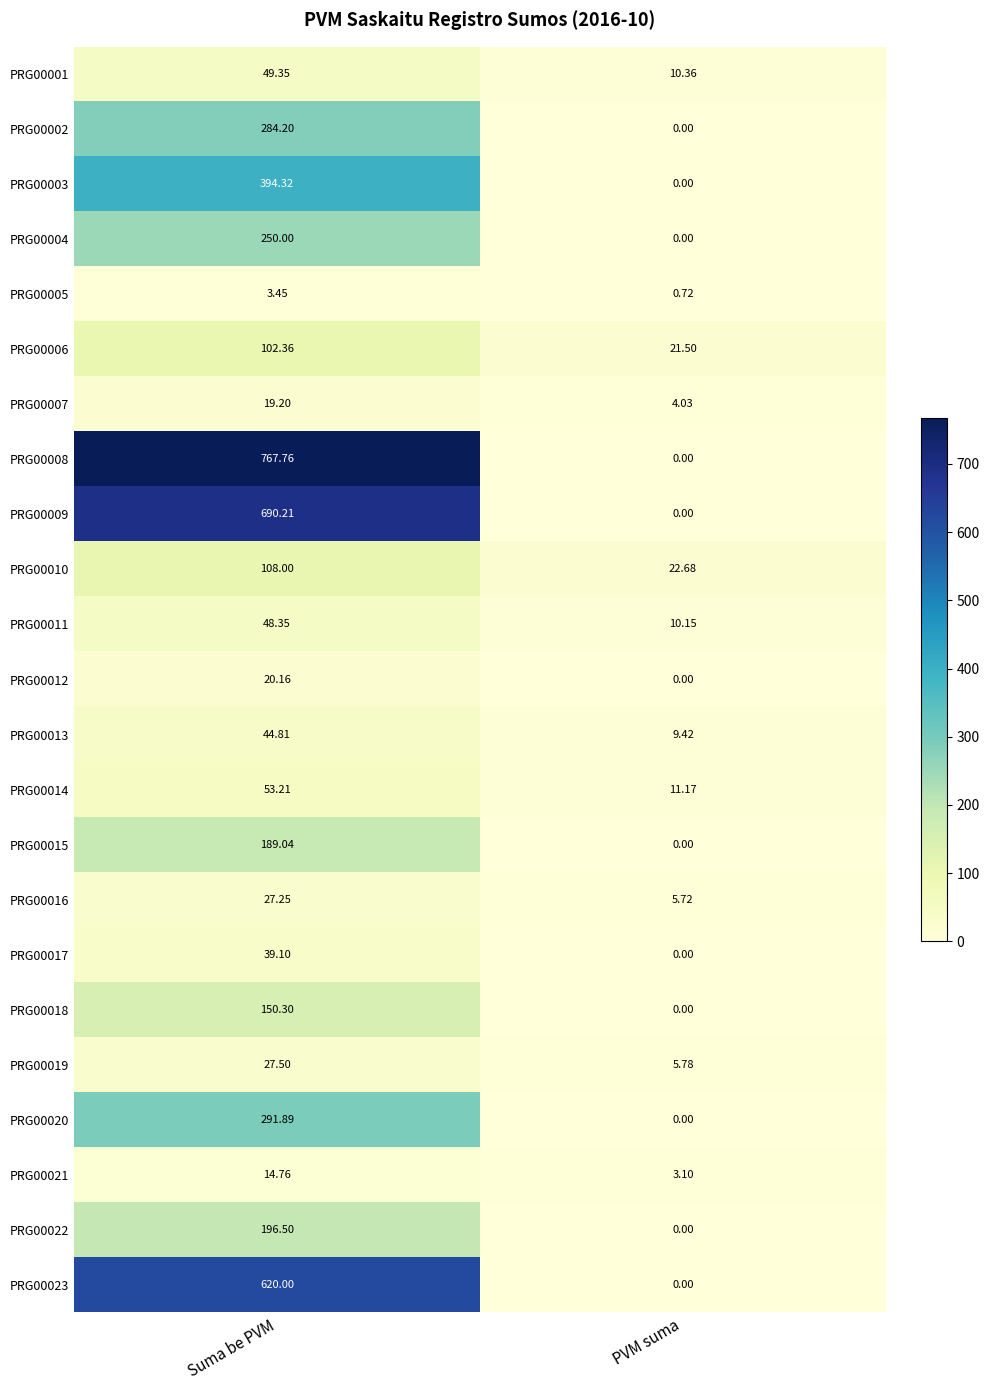

At how many categories does at least one series exceed 182?

1